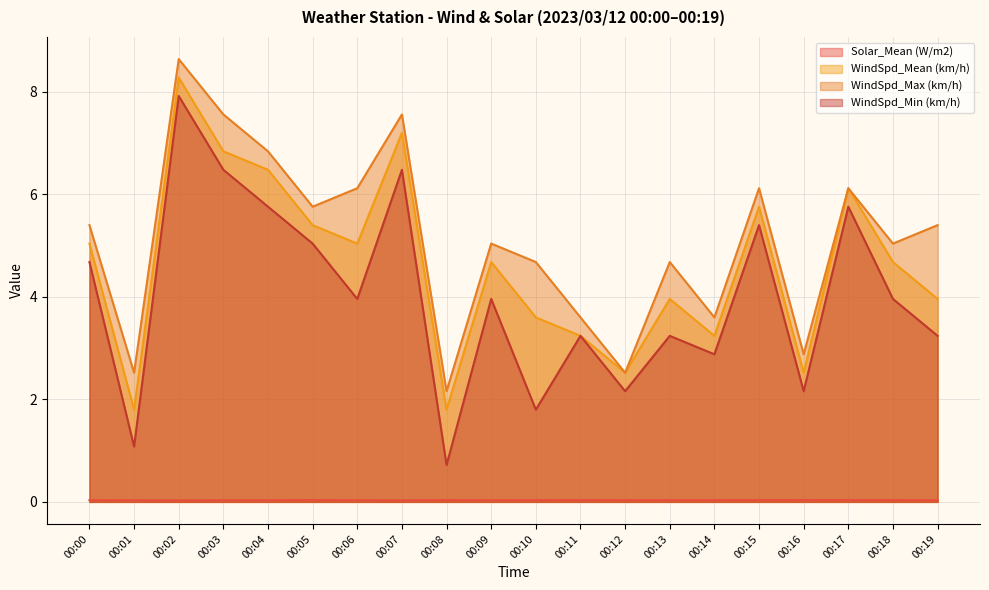

Is it true that WindSpd_Min (km/h) equals 1.9 at 00:17?

False